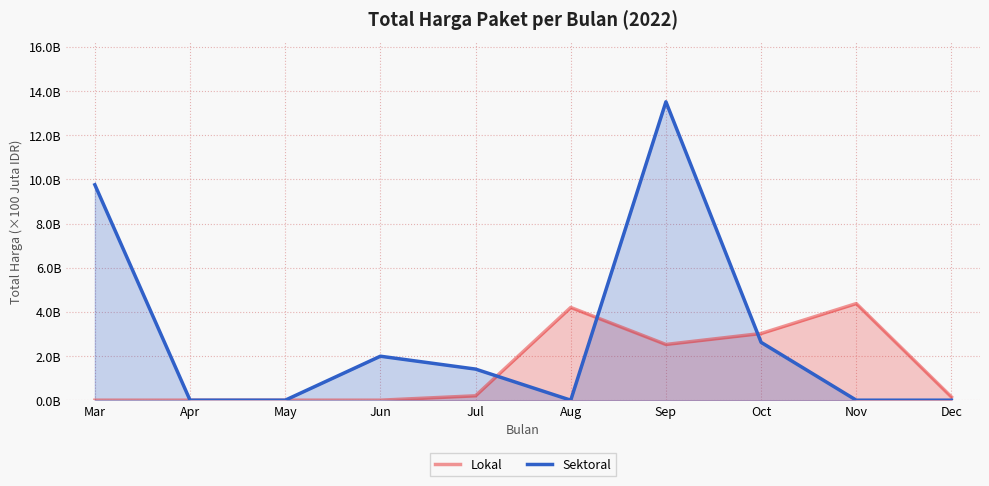

List the series in order of their peak value, highest first.

Sektoral, Lokal